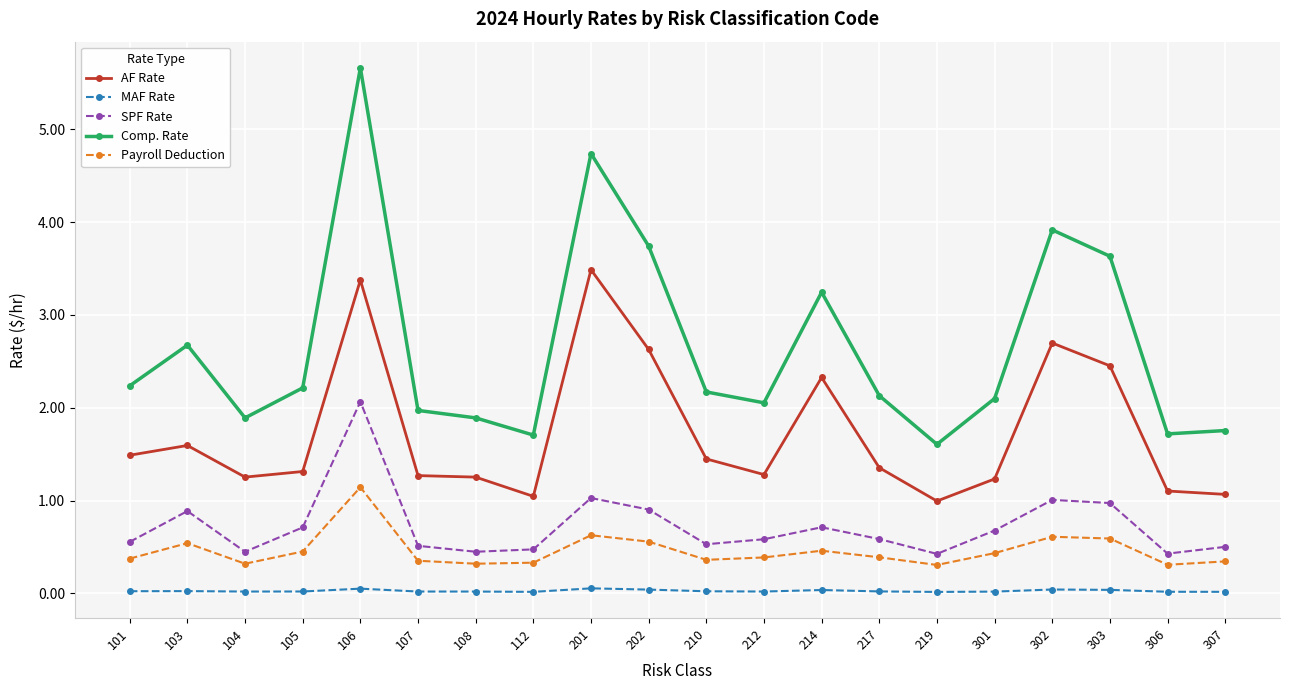

Rank the series at 103 from highest to lowest value.

Comp. Rate, AF Rate, SPF Rate, Payroll Deduction, MAF Rate